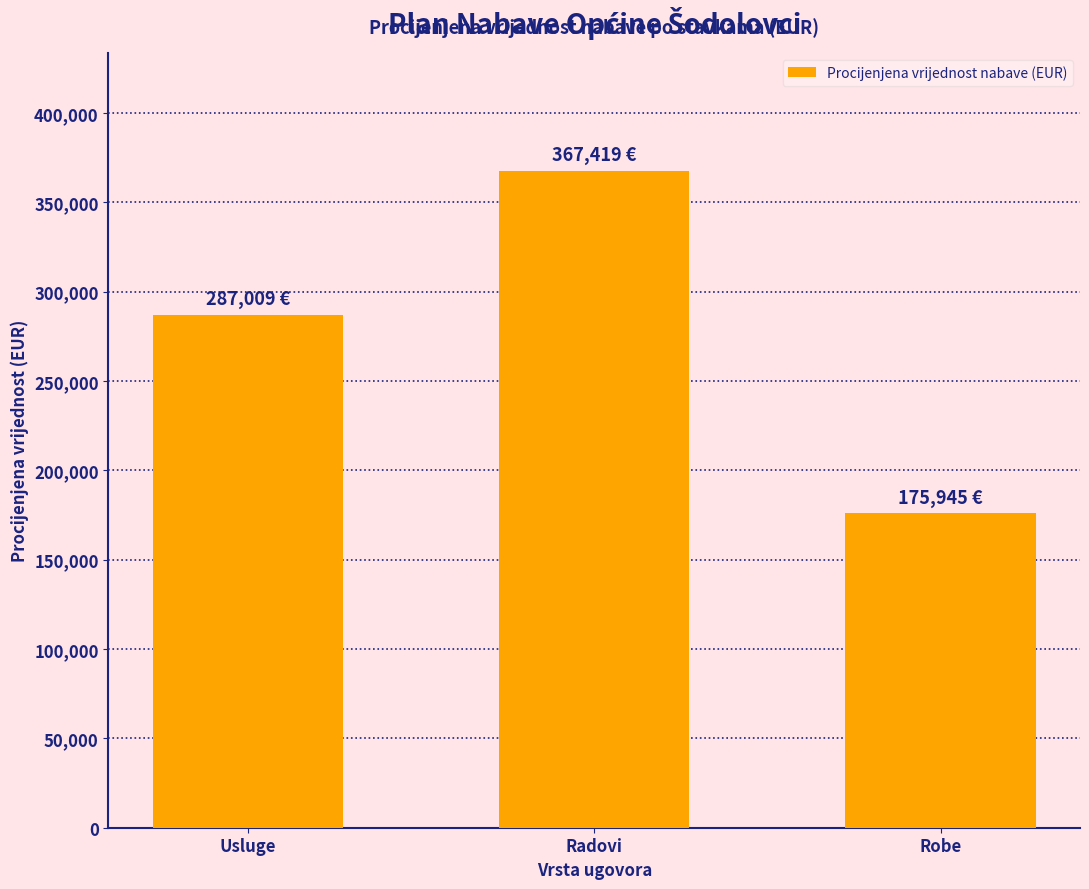

What is the label of the 3rd bar from the right?

Usluge